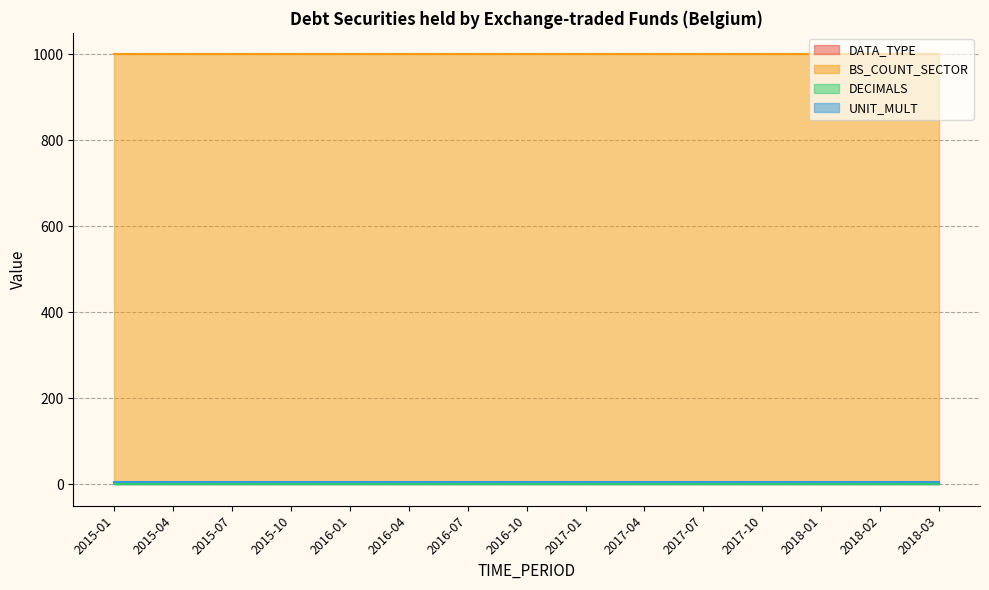

What is the total value across all series at 2017-01?

1010